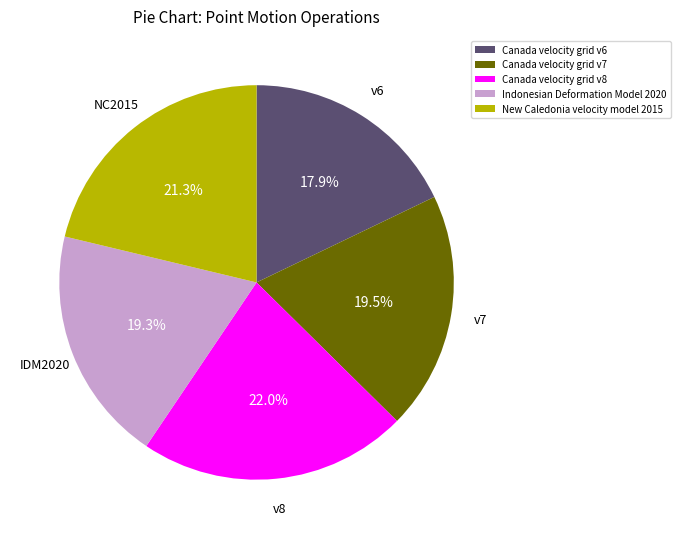

What is the smallest slice in the pie chart?

Canada velocity grid v6